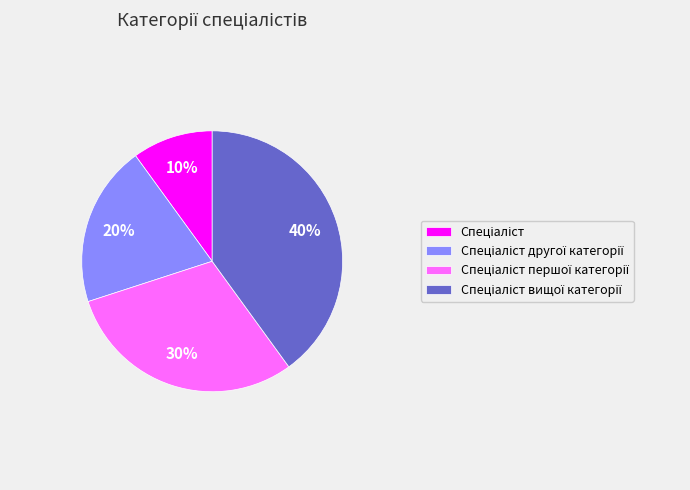

To the nearest percent, what is the difference between the largest and smallest slice percentages?

30%